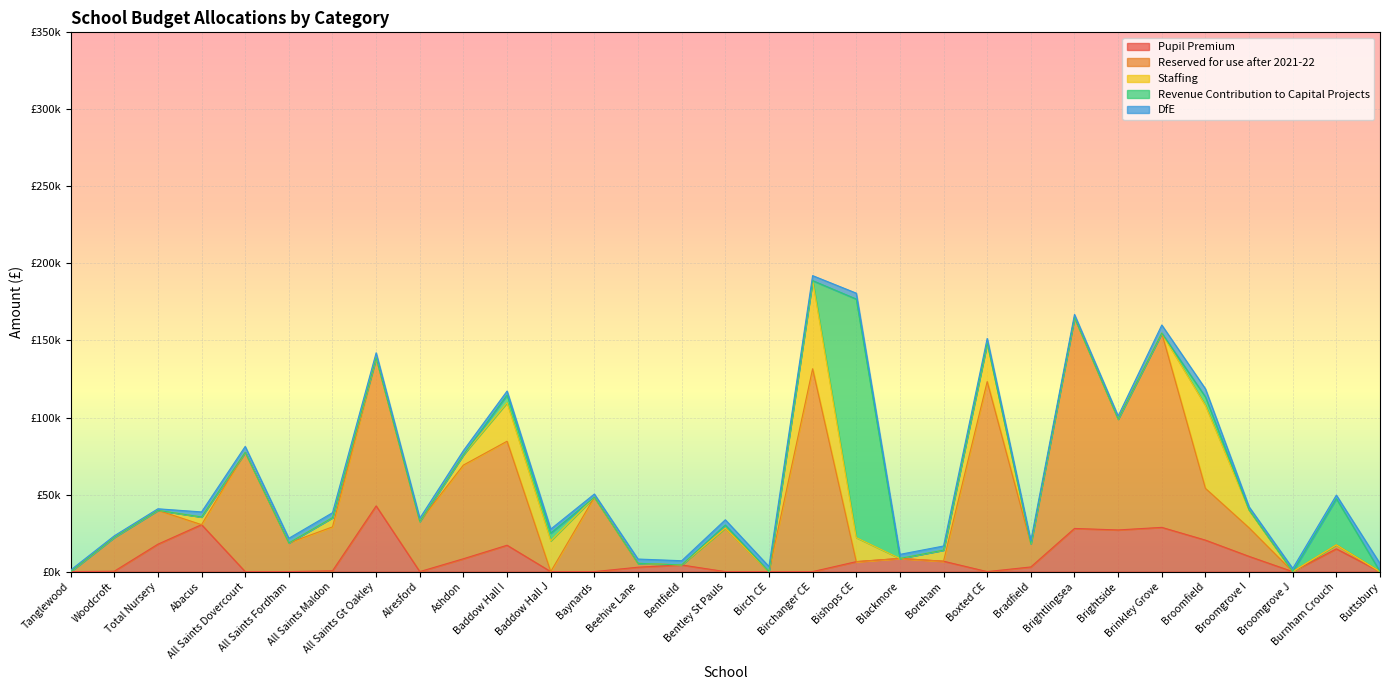

What is the average value of the Pupil Premium series?

8969